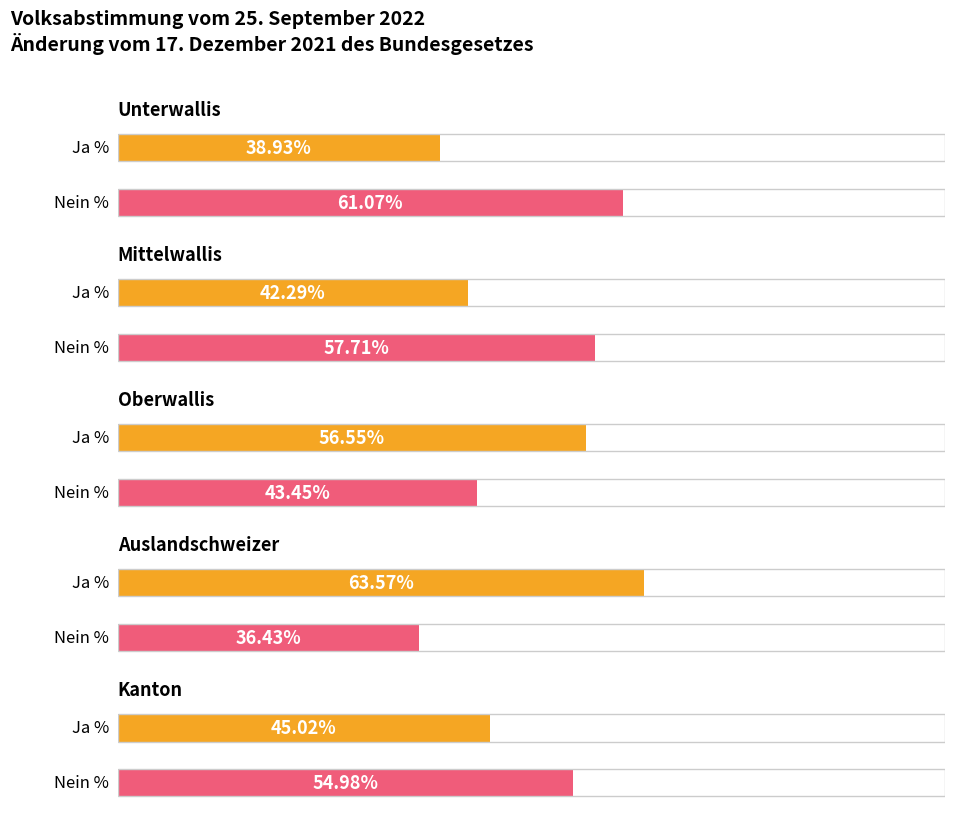

Which series has the largest range (max minus min)?

Nein